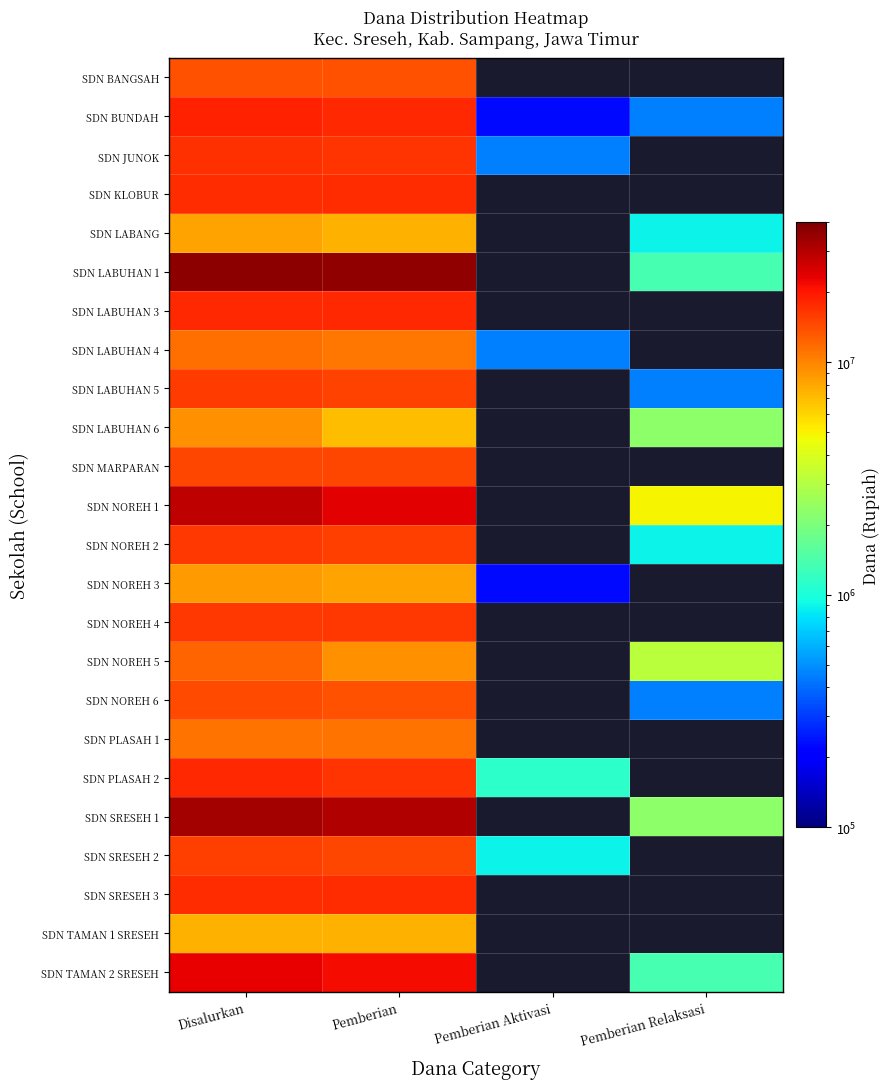

At Disalurkan, list the series in order from smallest to largest.

SDN TAMAN 1 SRESEH, SDN LABANG, SDN NOREH 3, SDN LABUHAN 6, SDN PLASAH 1, SDN LABUHAN 4, SDN NOREH 5, SDN BANGSAH, SDN NOREH 6, SDN MARPARAN, SDN SRESEH 2, SDN LABUHAN 5, SDN NOREH 2, SDN NOREH 4, SDN JUNOK, SDN SRESEH 3, SDN KLOBUR, SDN LABUHAN 3, SDN PLASAH 2, SDN BUNDAH, SDN TAMAN 2 SRESEH, SDN NOREH 1, SDN SRESEH 1, SDN LABUHAN 1